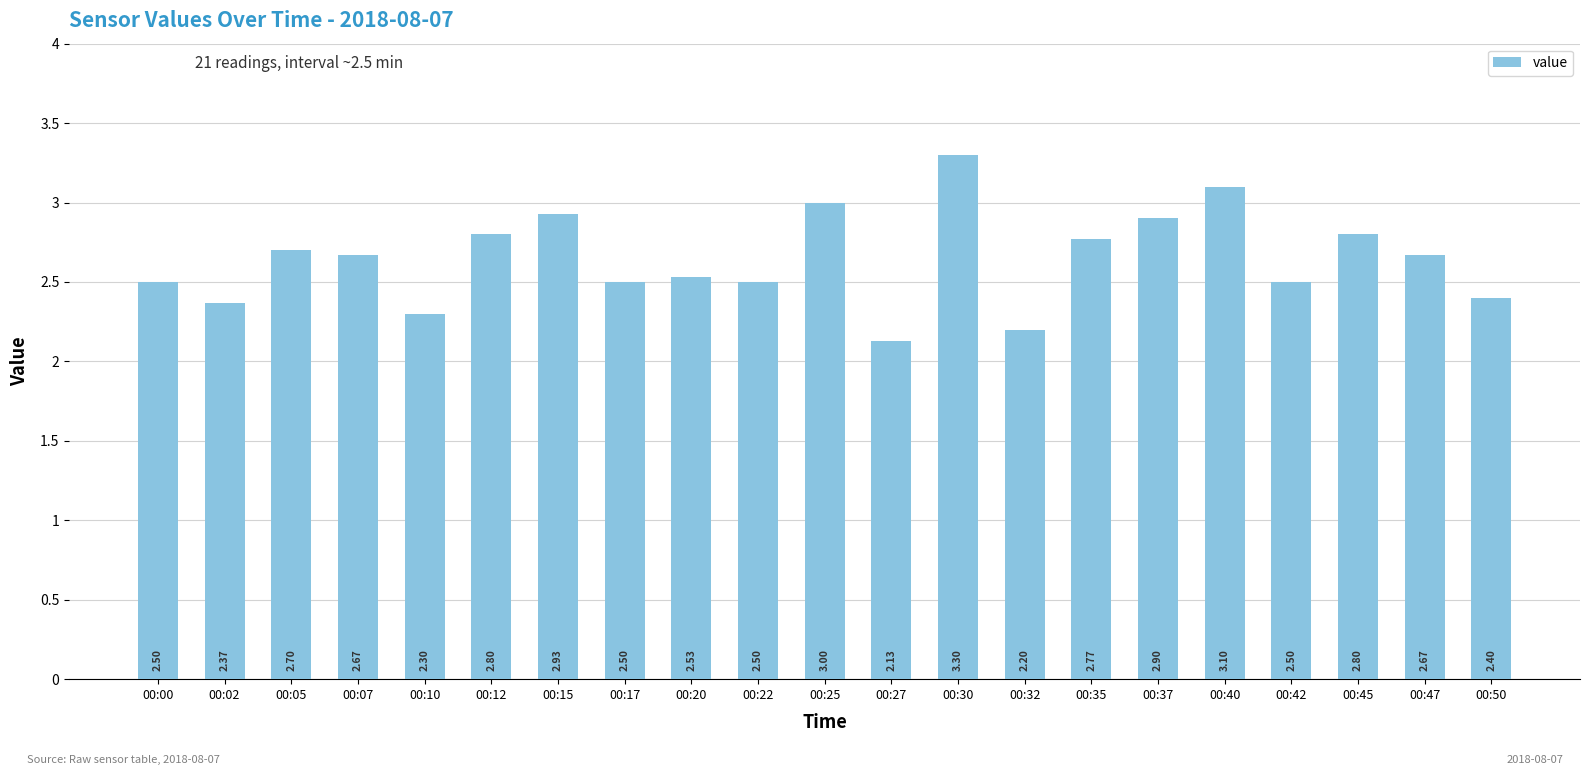

Between 00:35 and 00:45, which is larger?

00:45